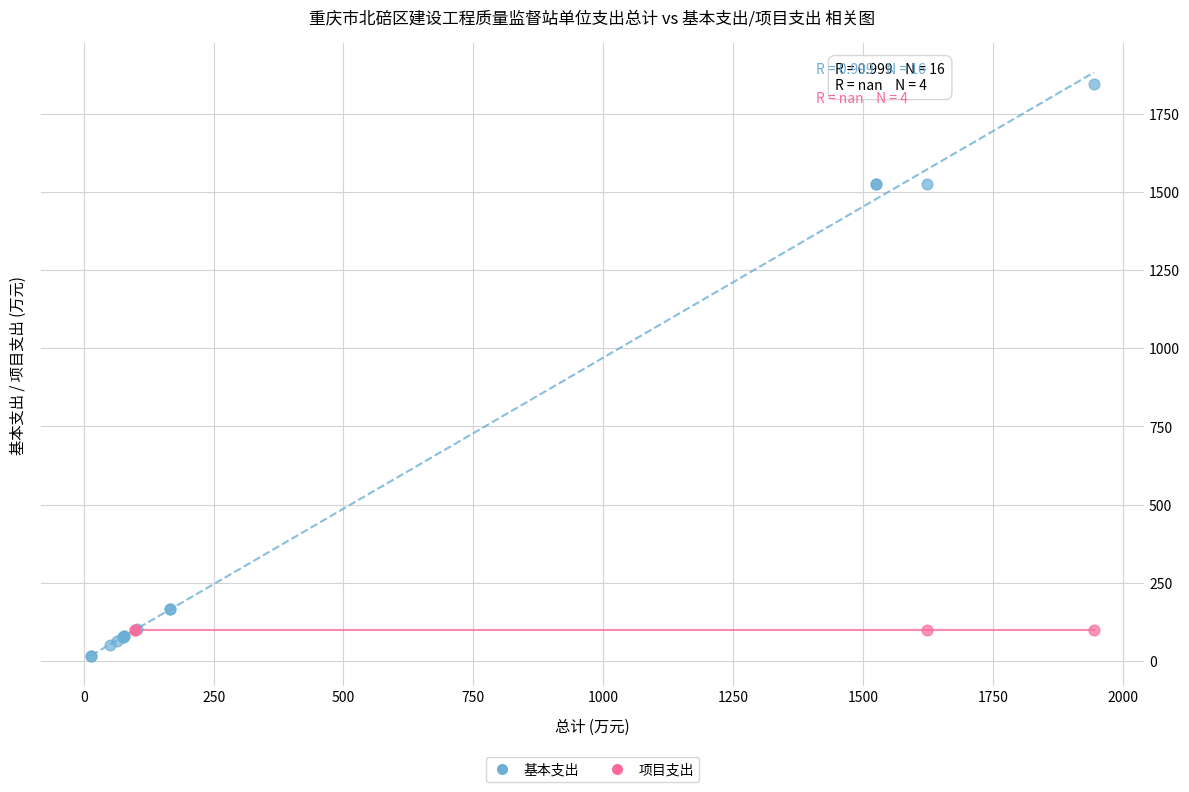

Which series reaches the minimum Y coordinate?

基本支出